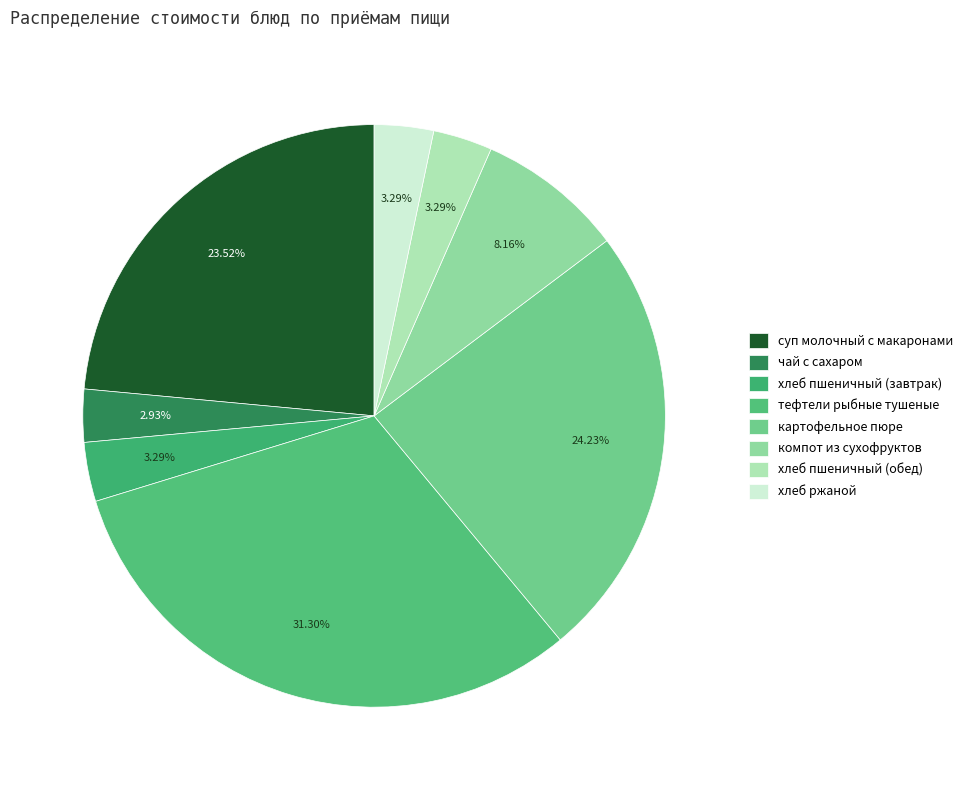

What is the smallest slice in the pie chart?

чай с сахаром